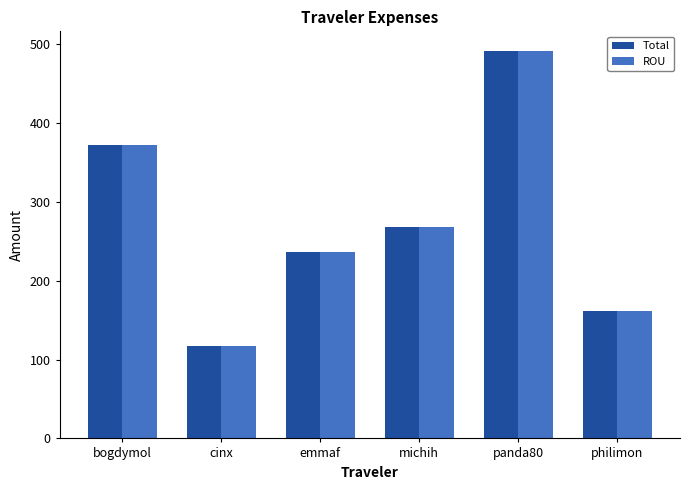

The value of Total at emmaf is 145.2. True or false?

False